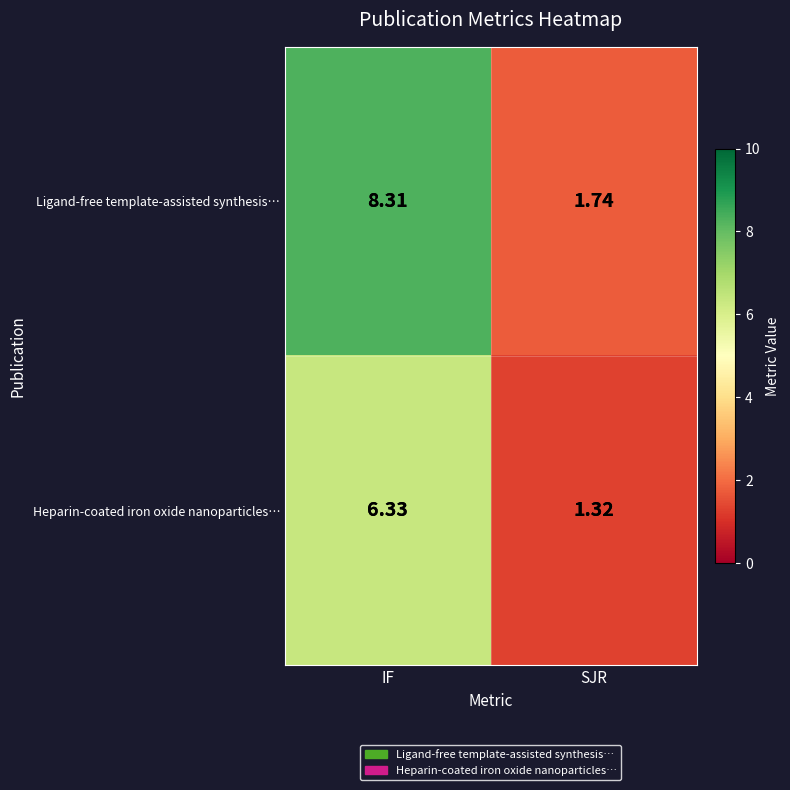

At SJR, list the series in order from largest to smallest.

Ligand-free template-assisted synthesis…, Heparin-coated iron oxide nanoparticles…